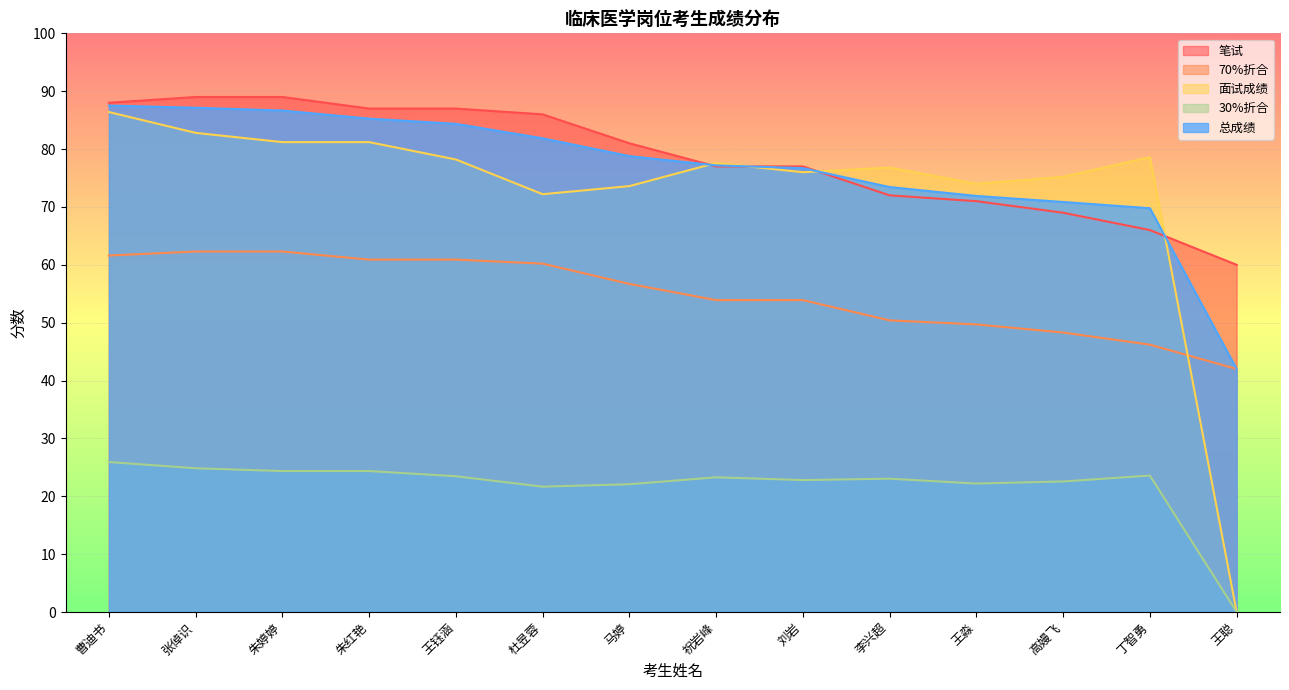

What is the difference between the highest and lowest values at 朱红艳?

62.6